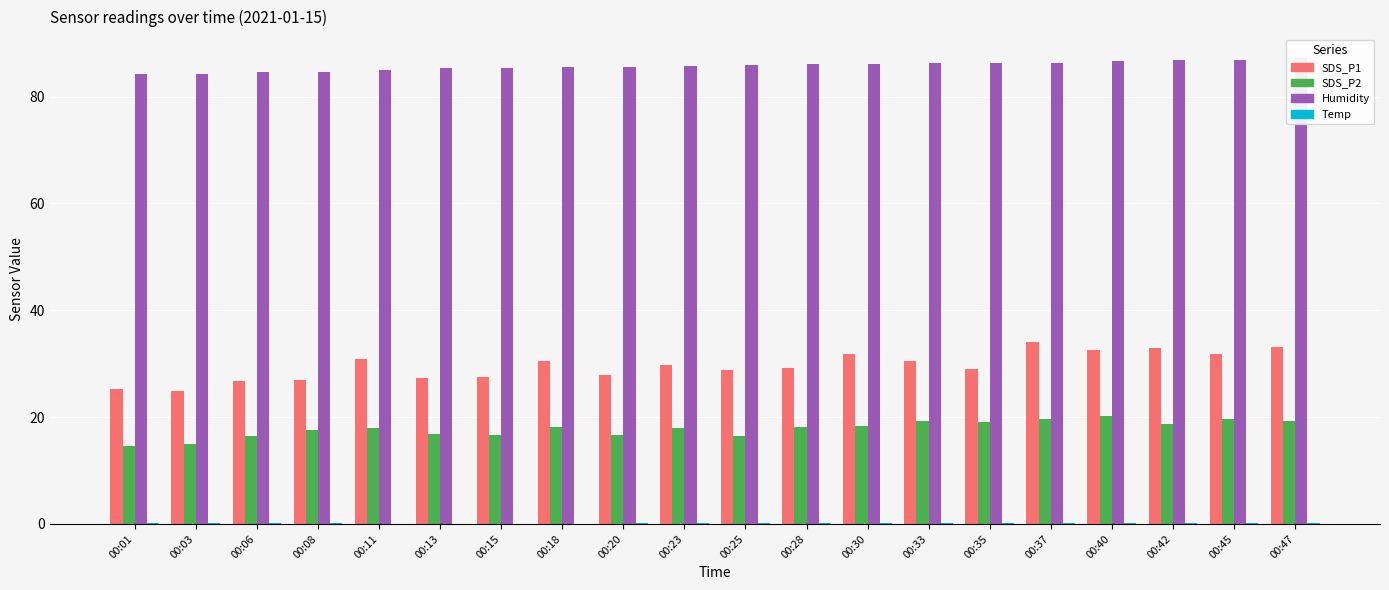

The Temp series shows 0.1 at 00:47. True or false?

True